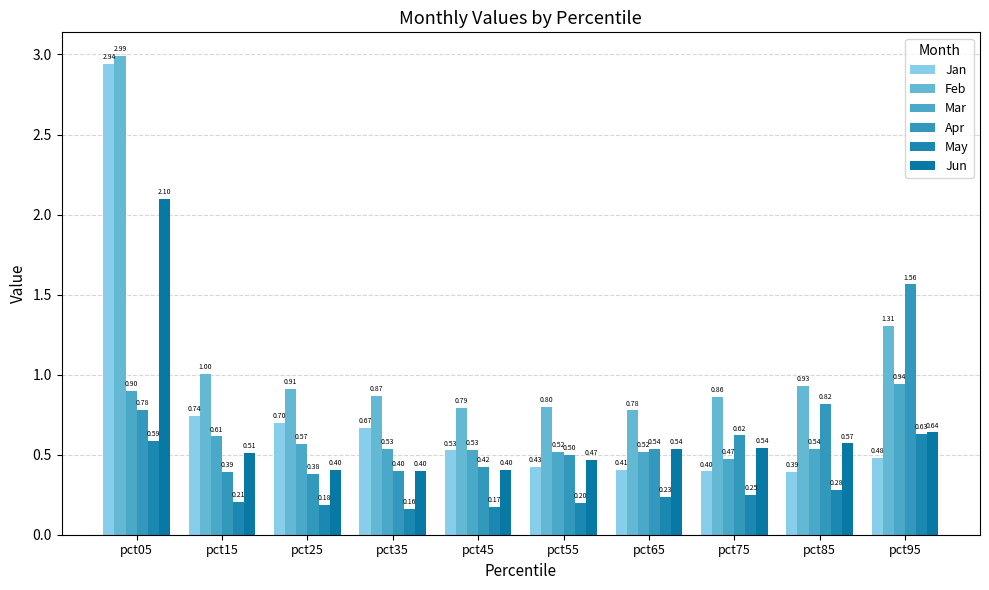

The value of Feb at pct65 is 0.8. True or false?

True